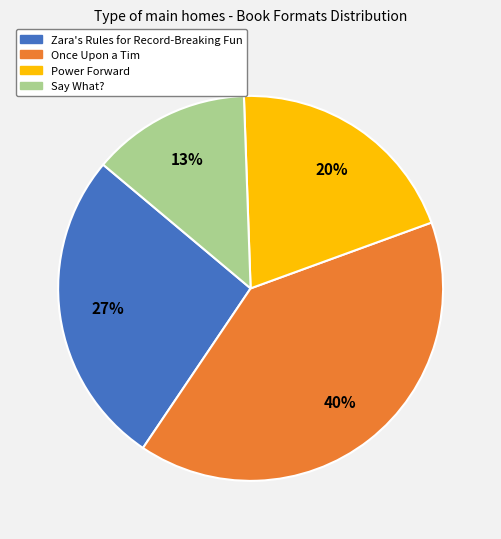

Combined, do Power Forward and Say What? account for over 50%?

No